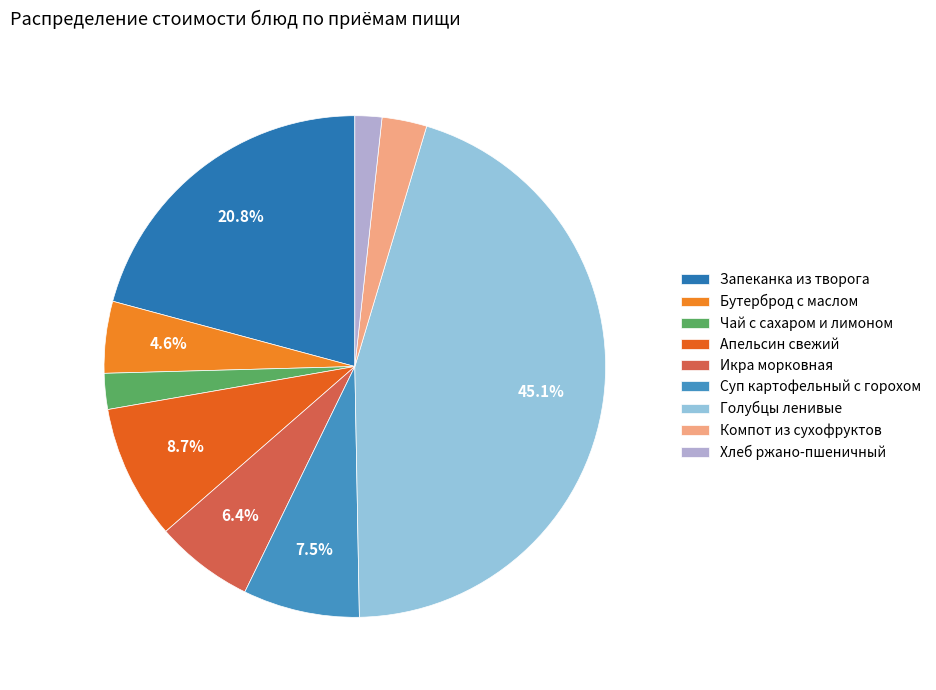

Combined, what portion of the pie is Запеканка из творога and Чай с сахаром и лимоном?

23.1%